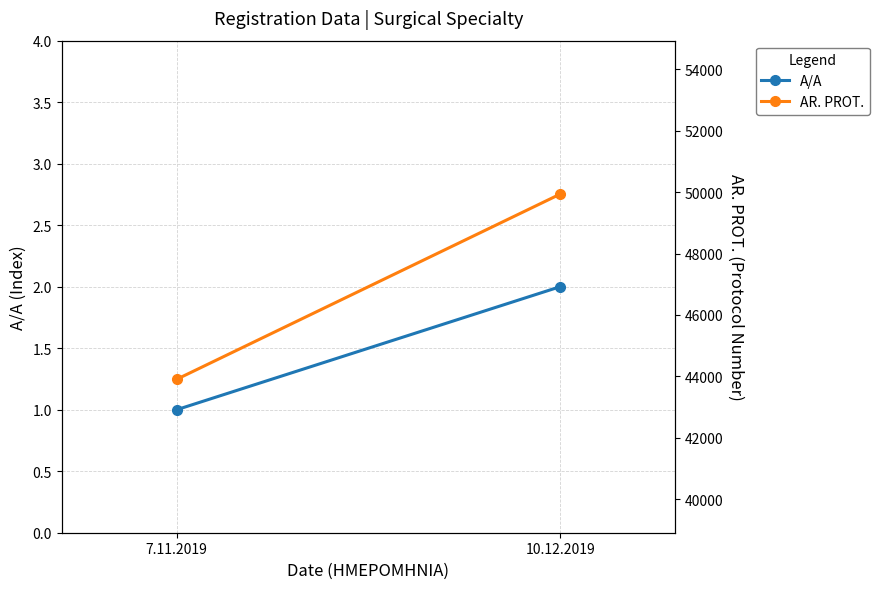

The value of A/A at 10.12.2019 is 3. True or false?

False